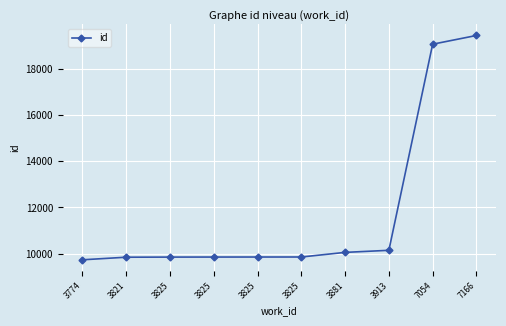

What is the difference between the maximum and second lowest values?

9605